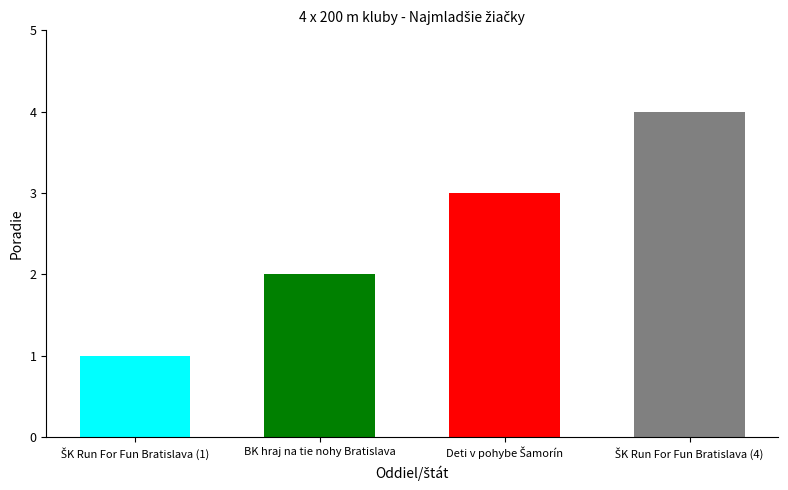

What is the minimum value shown in the chart?

1